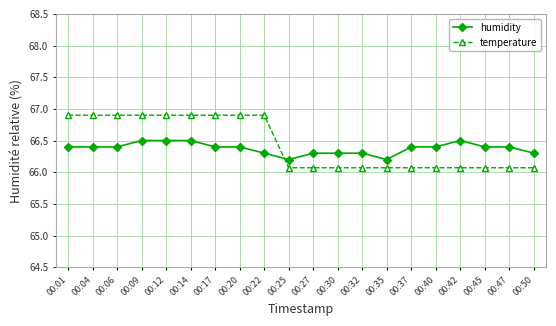

Which series ends up on top after the final intersection of temperature and humidity?

humidity